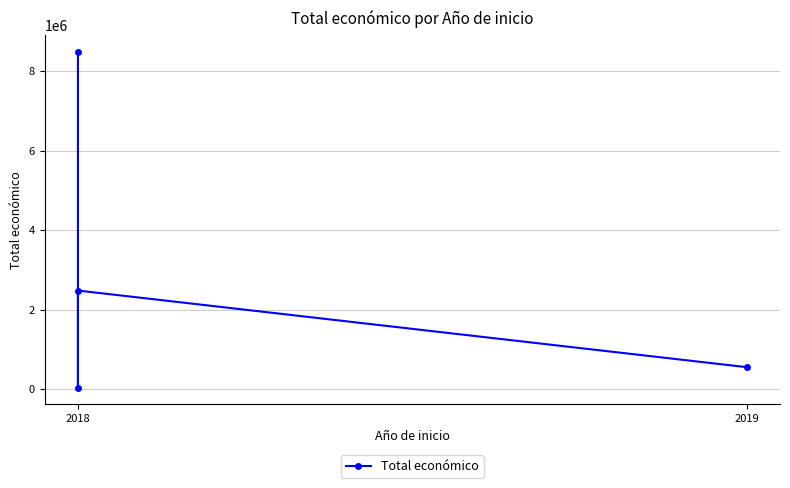

Is this an area chart (filled region under the line)?

No